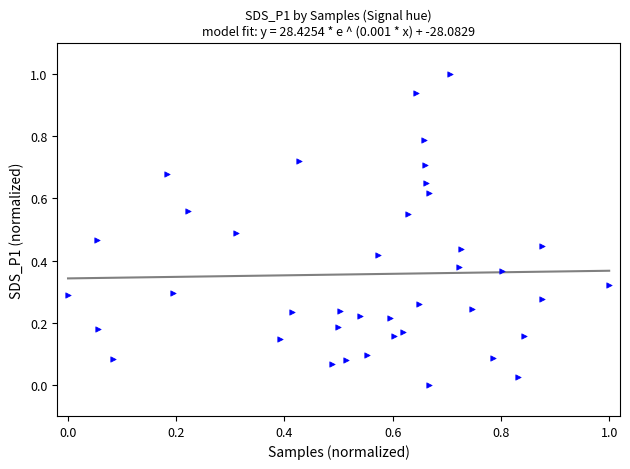

What is the range of X values (max minus min)?

1.0